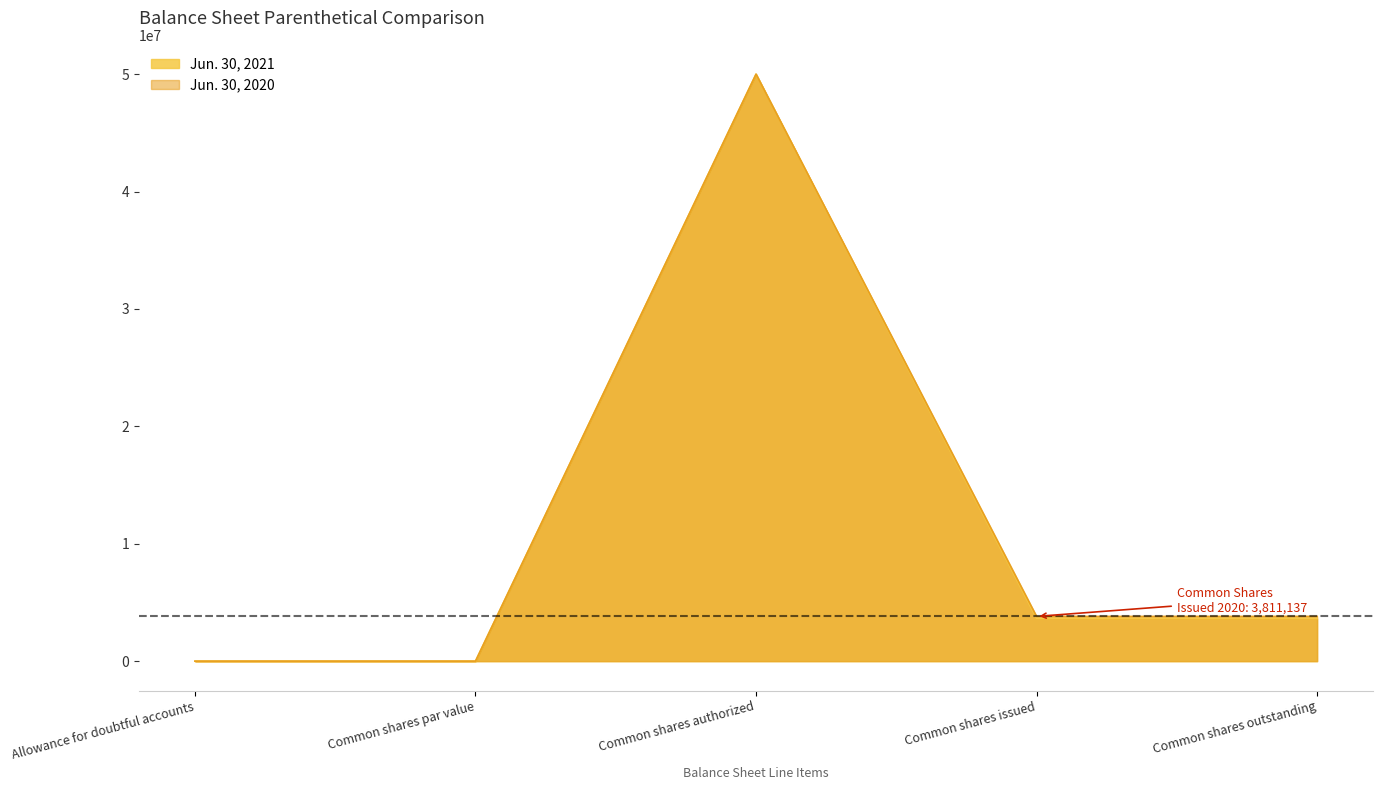

Rank the categories by Jun. 30, 2020 value from highest to lowest.

Common shares authorized, Common shares issued, Common shares outstanding, Allowance for doubtful accounts, Common shares par value